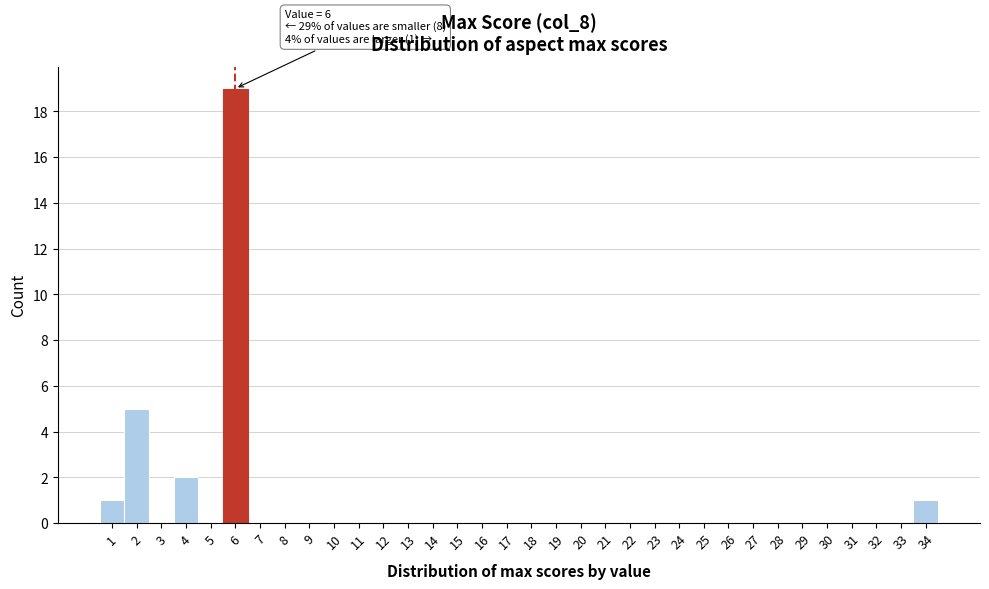

Over which range of the x-axis is the bar tallest?

5.5 to 6.5